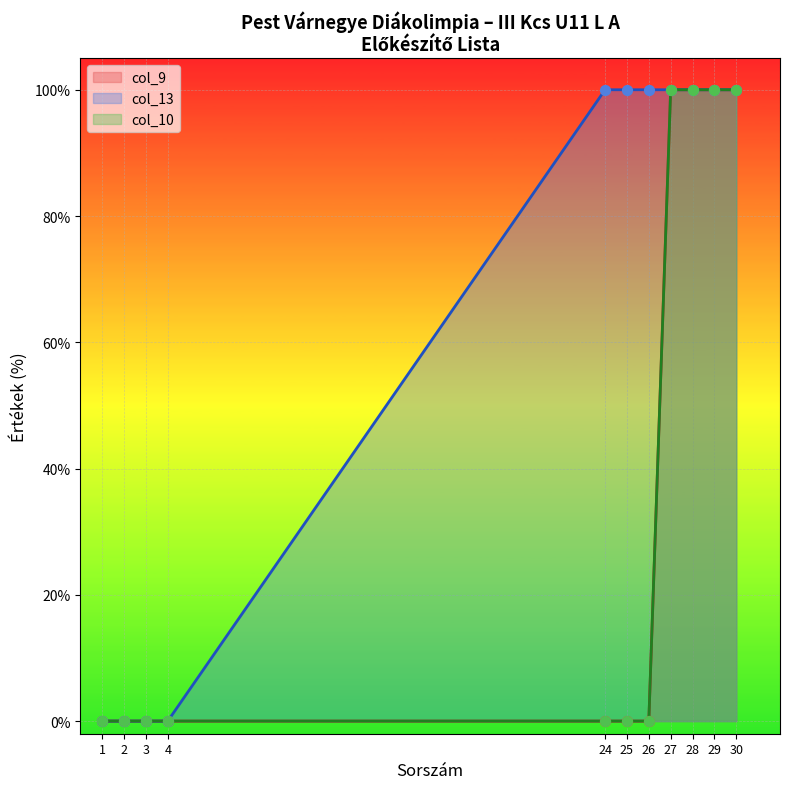

What is the total value across all series at 26?

200